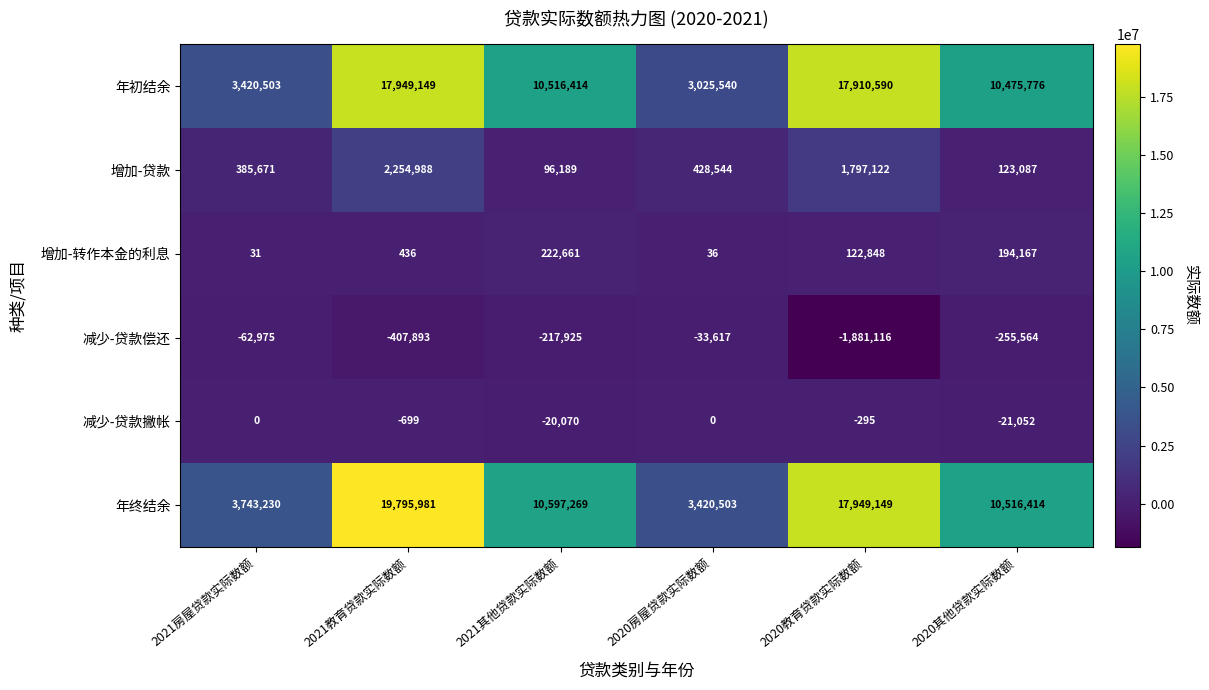

Which series has the largest range (max minus min)?

年终结余